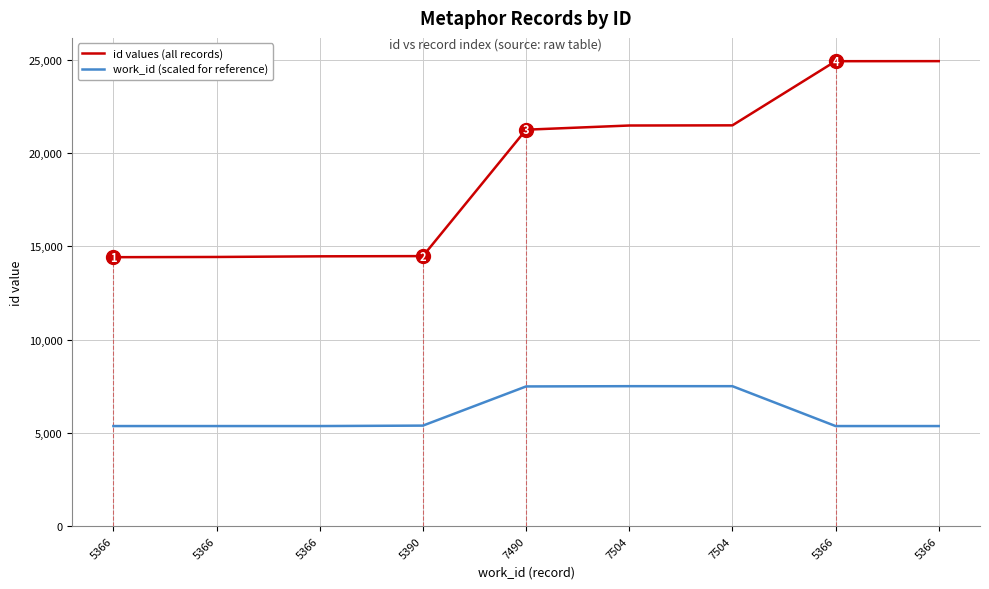

What is the approximate value of work_id (scaled for reference) at 7504, to the nearest 10?

7500